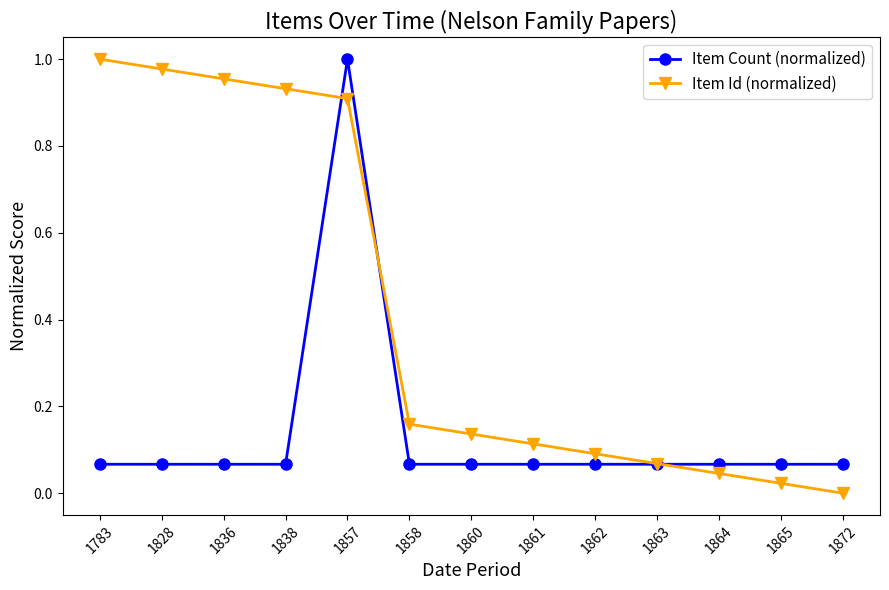

How many lines are shown in the chart?

2